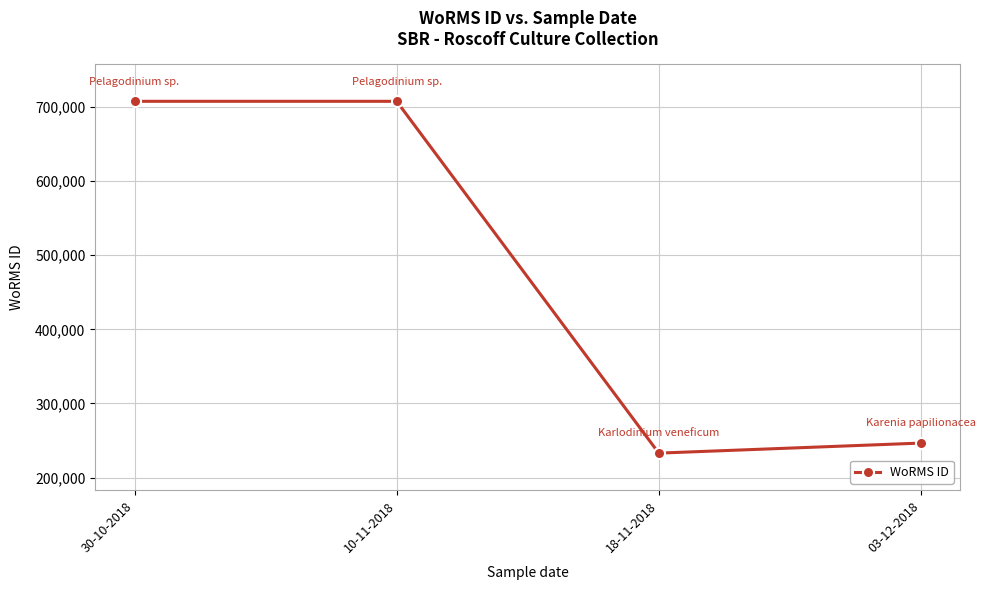

How many data points does each series have?

4